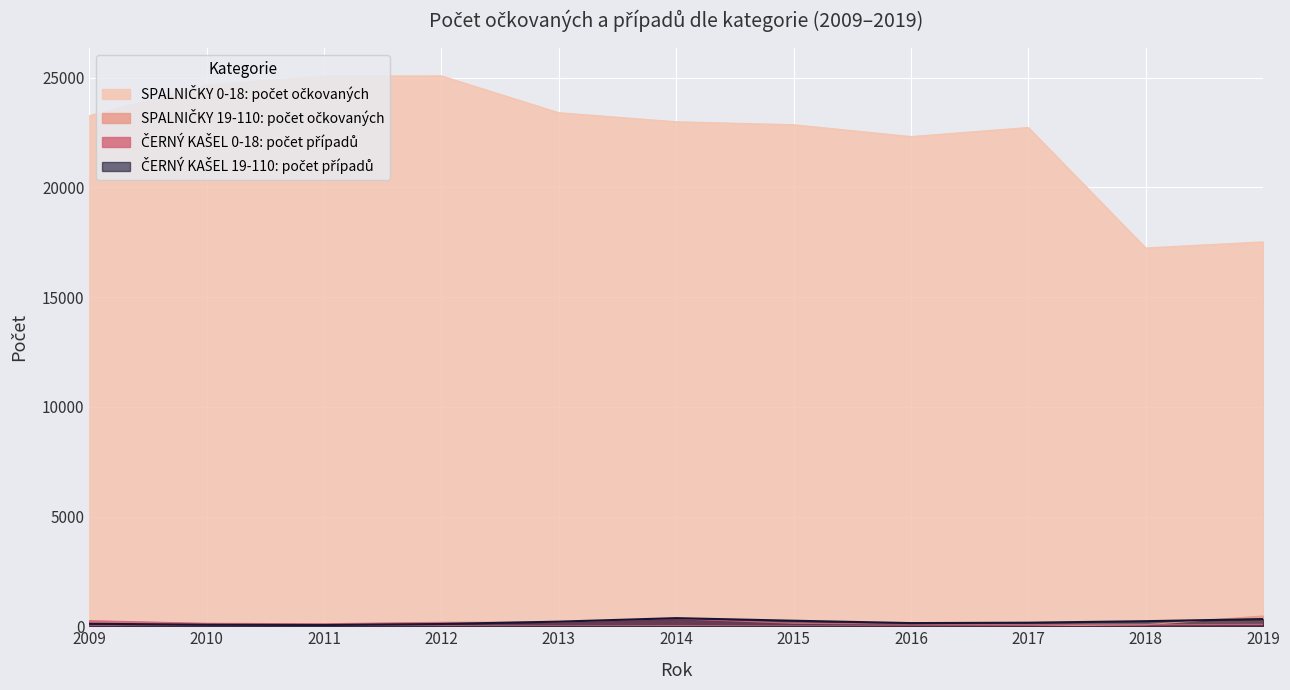

Reading left to right, list all the values displayed in this chart.

SPALNIČKY 0-18: počet očkovaných: 23260	24661	25061	25076	23398	22986	22851	22311	22726	17237	17514
SPALNIČKY 19-110: počet očkovaných: 2	1	3	8	3	11	2	2	7	68	471
ČERNÝ KAŠEL 0-18: počet případů: 256	134	115	180	184	344	133	95	74	67	85
ČERNÝ KAŠEL 19-110: počet případů: 113	70	57	103	210	370	252	144	162	231	327